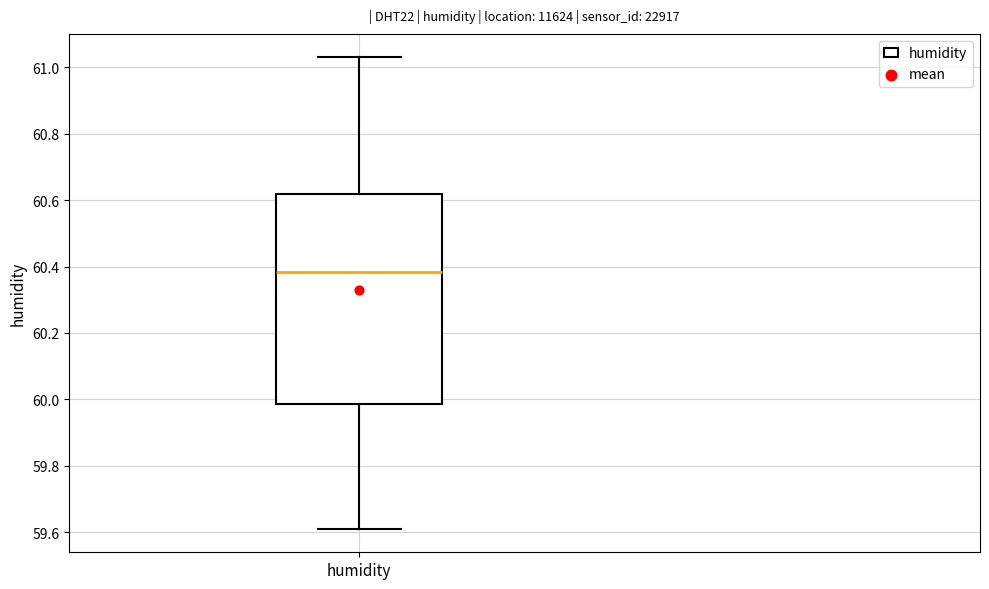

Where is the lower edge of the box for humidity on the y-axis? The values are not printed on the chart, so give them approximately, as read against the axis.

59.98